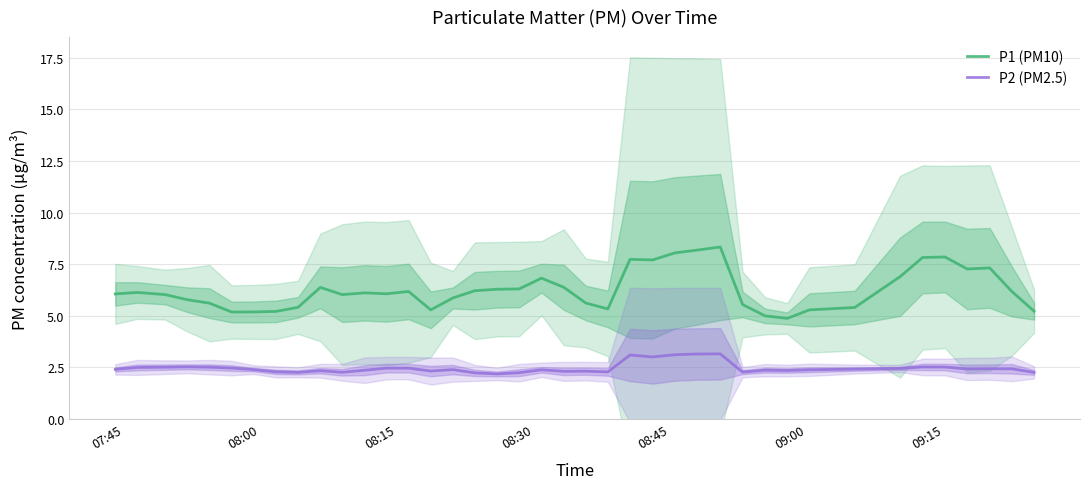

How many interior local peaks does the P1 (PM10) series have?

9